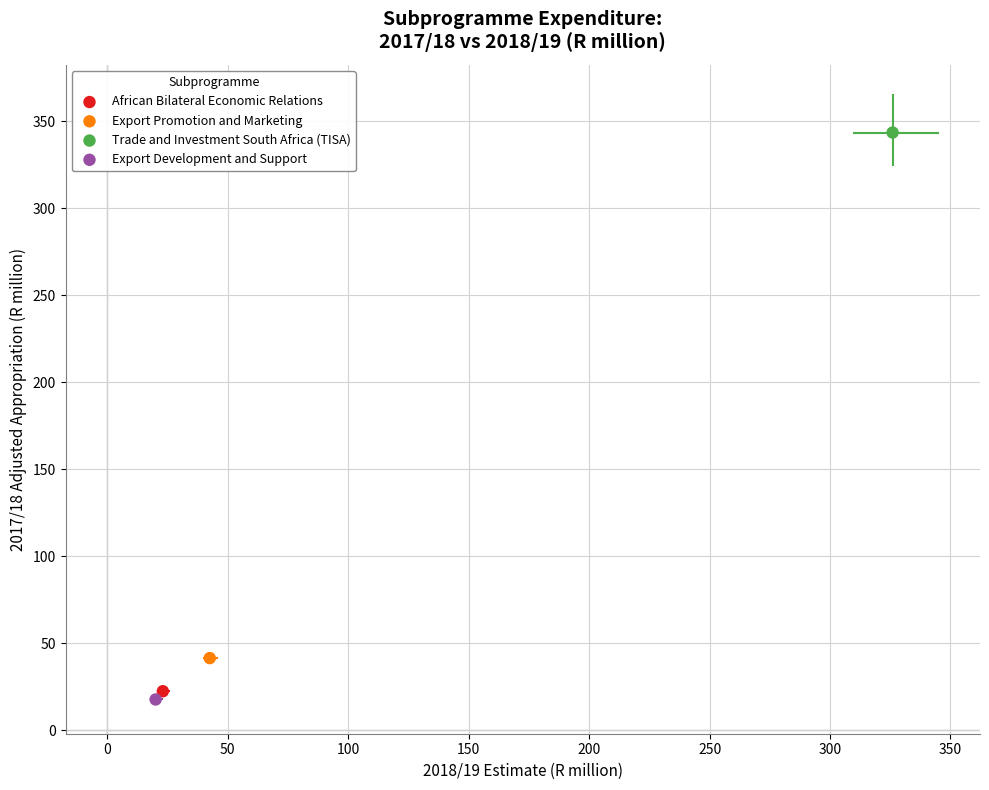

What are all the series names shown in the legend?

African Bilateral Economic Relations, Export Promotion and Marketing, Trade and Investment South Africa (TISA), Export Development and Support